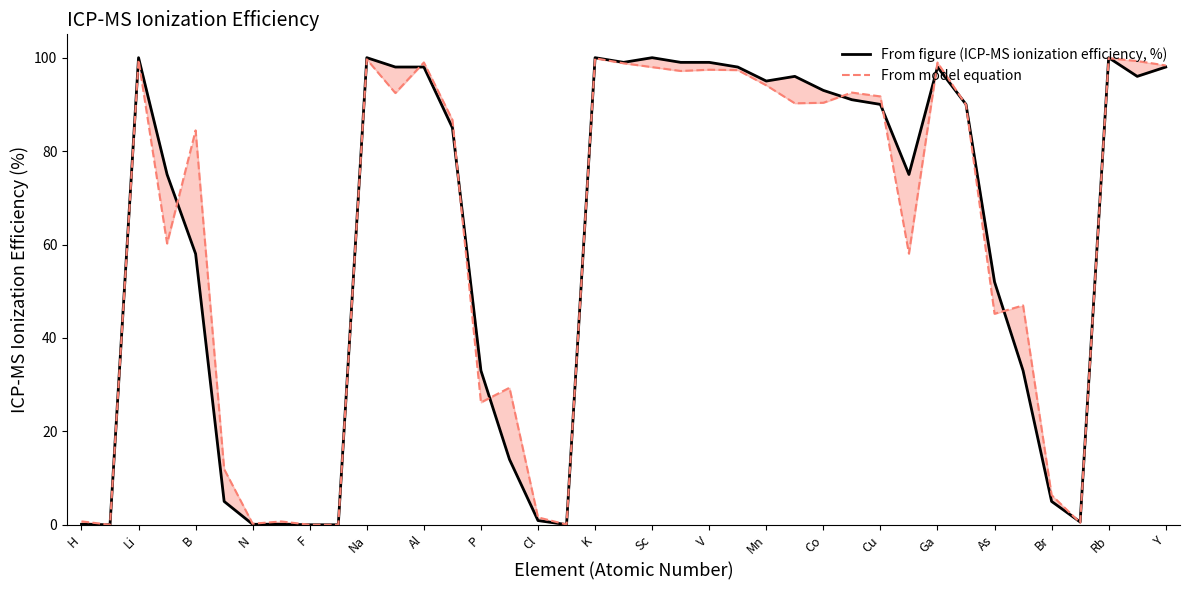

Which series ends up on top after the final intersection of From figure (ICP-MS ionization efficiency, %) and From model equation?

From model equation